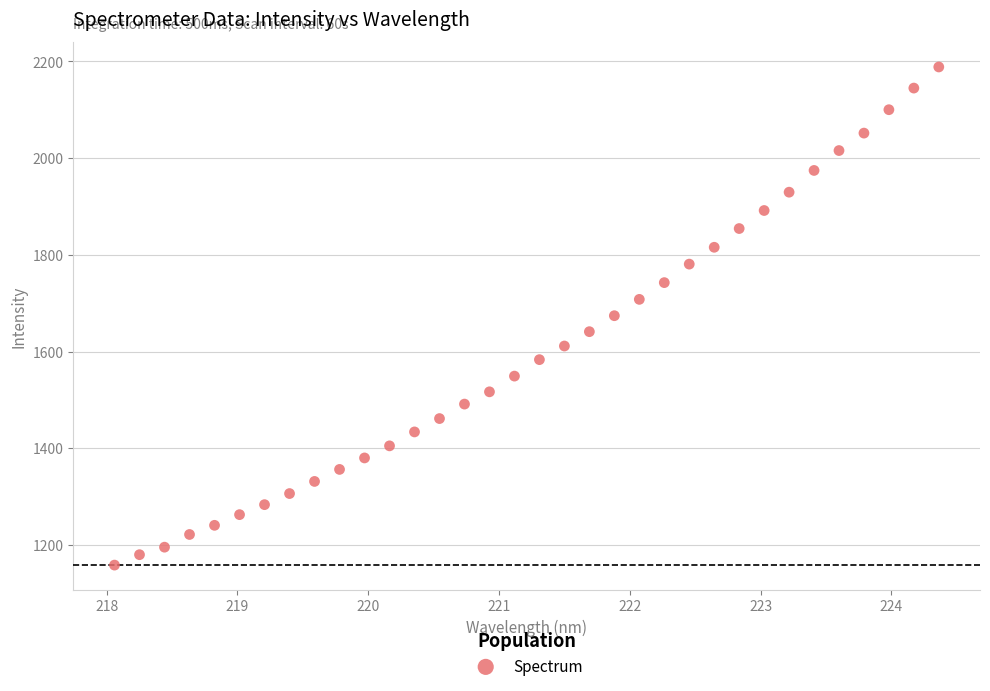

What is the range of Y values (max minus min)?

1030.2